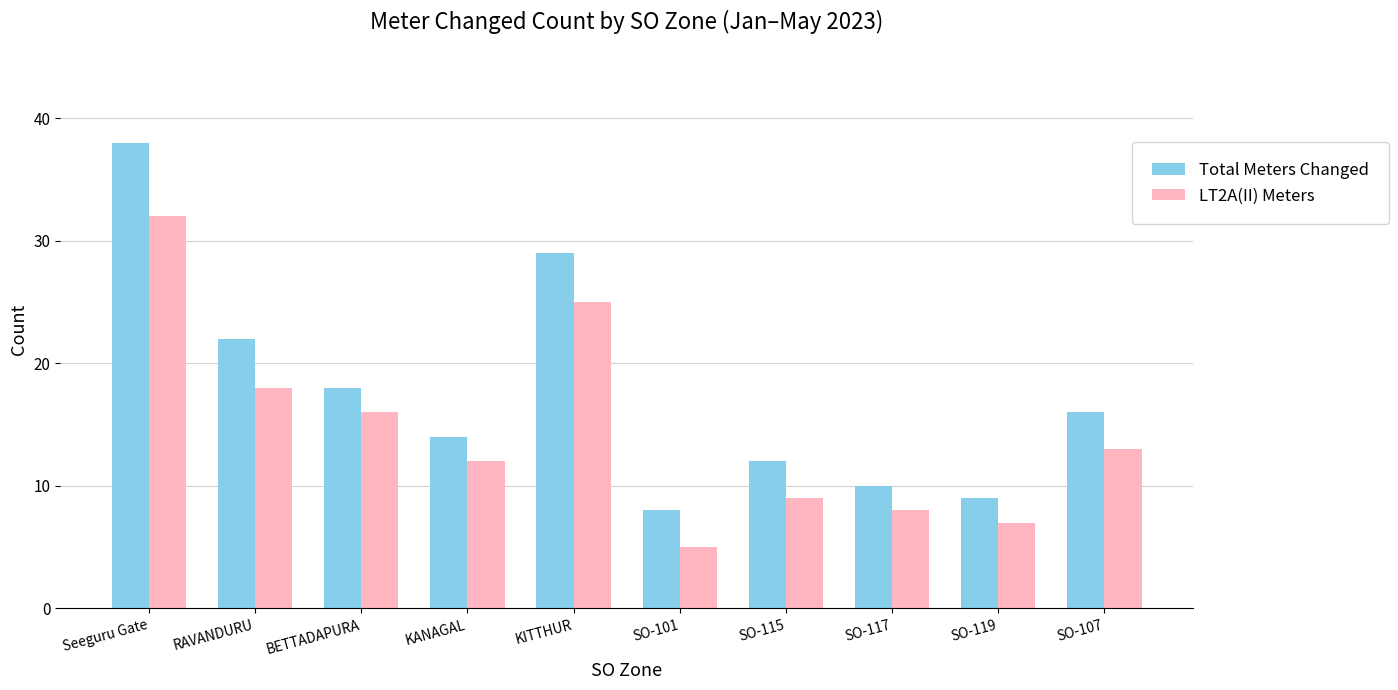

How many values in the LT2A(II) Meters series are below 13?

5